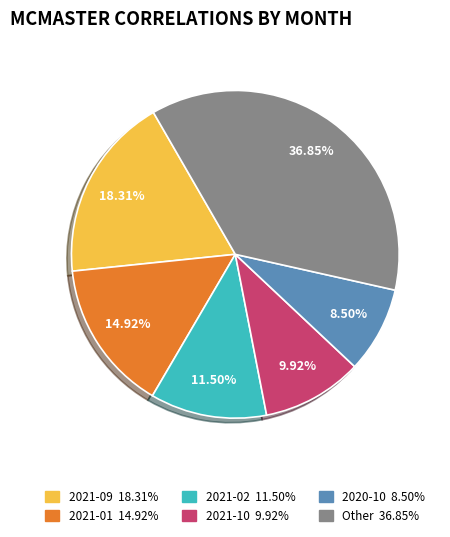

Is there any slice that represents more than half of the pie?

No